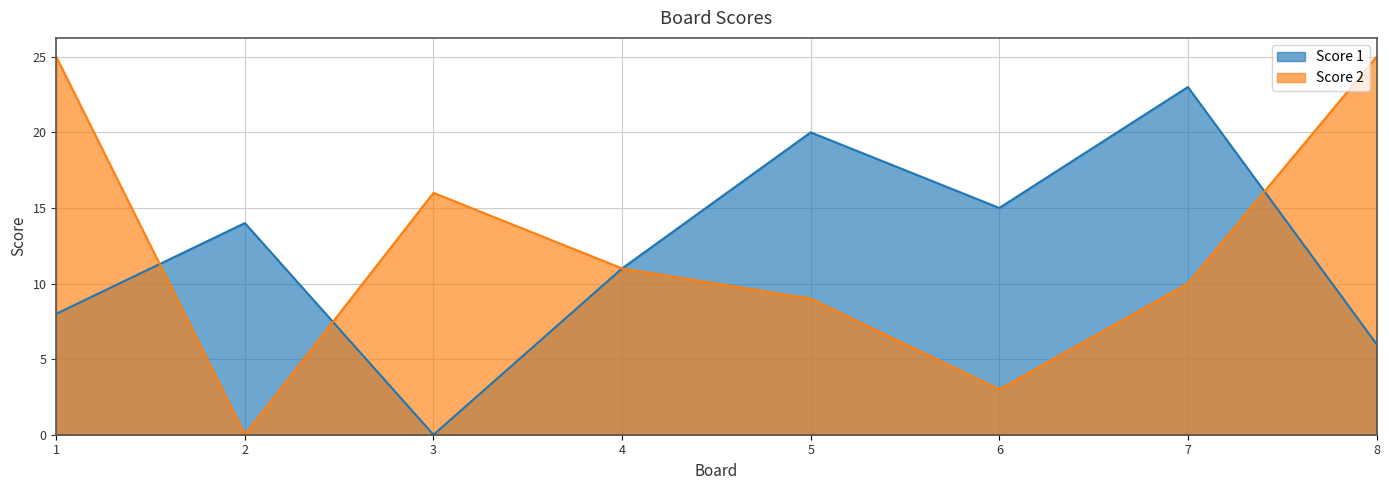

How many values in Score 1 are above zero?

7